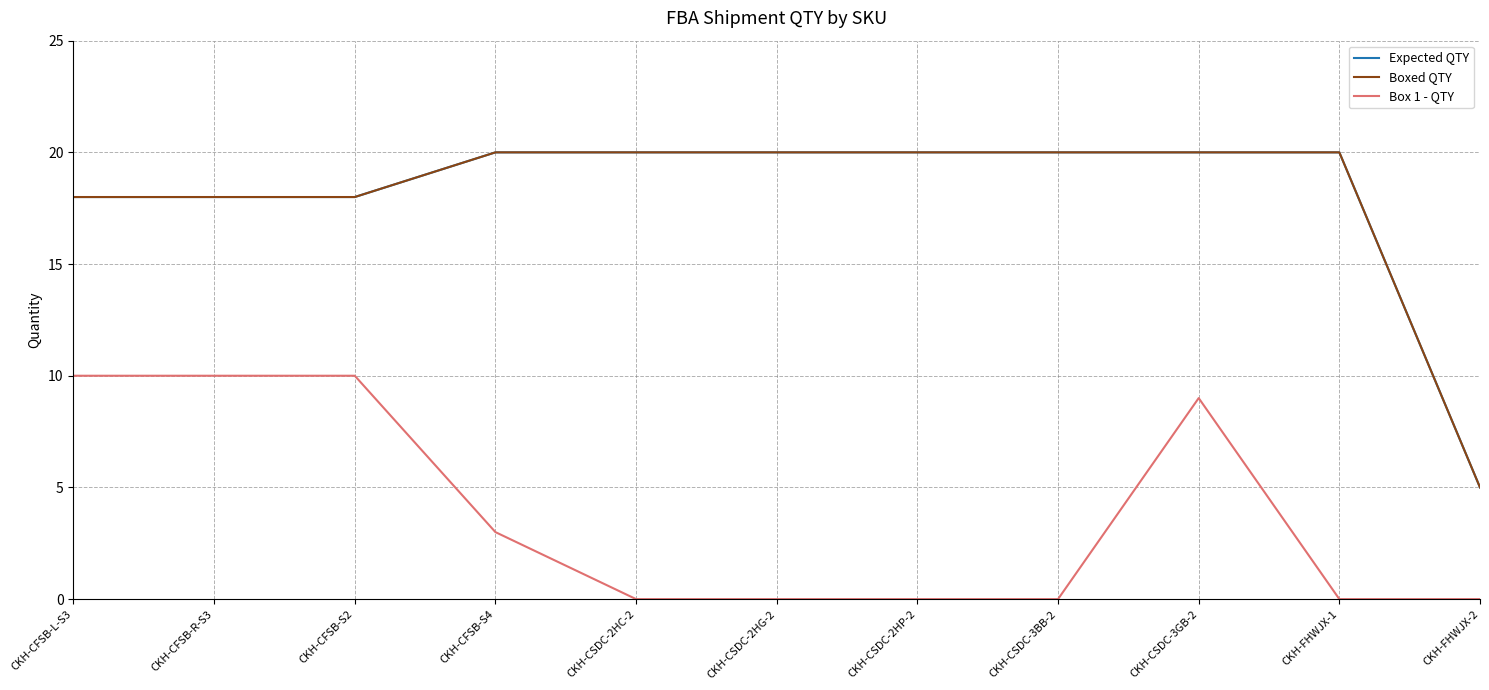

How many Expected QTY values are between 18 and 20?

10